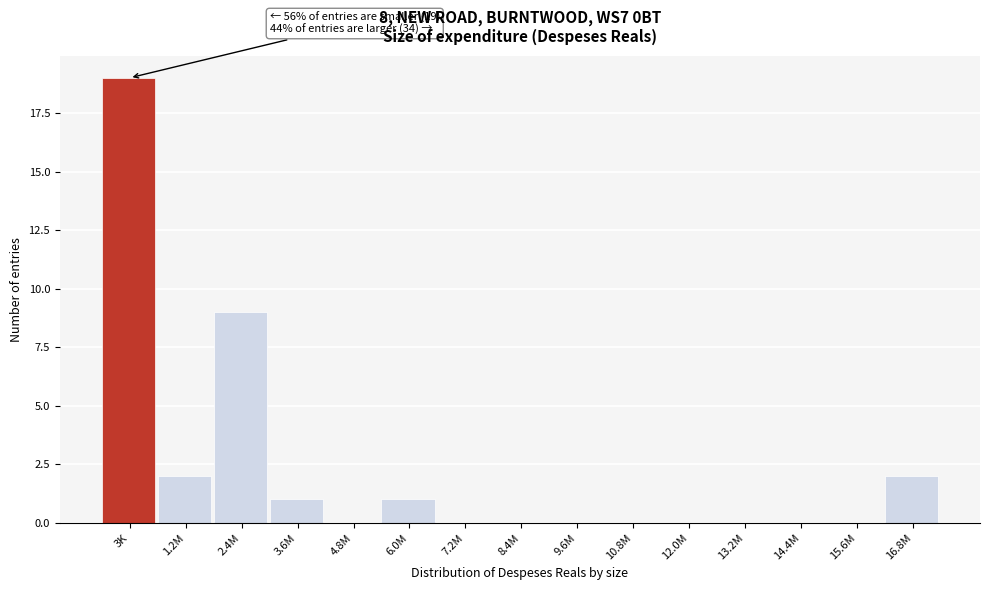

Reading left to right, list all the values displayed in this chart.

3K=19	1.2M=2	2.4M=9	3.6M=1	4.8M=0	6.0M=1	7.2M=0	8.4M=0	9.6M=0	10.8M=0	12.0M=0	13.2M=0	14.4M=0	15.6M=0	16.8M=2